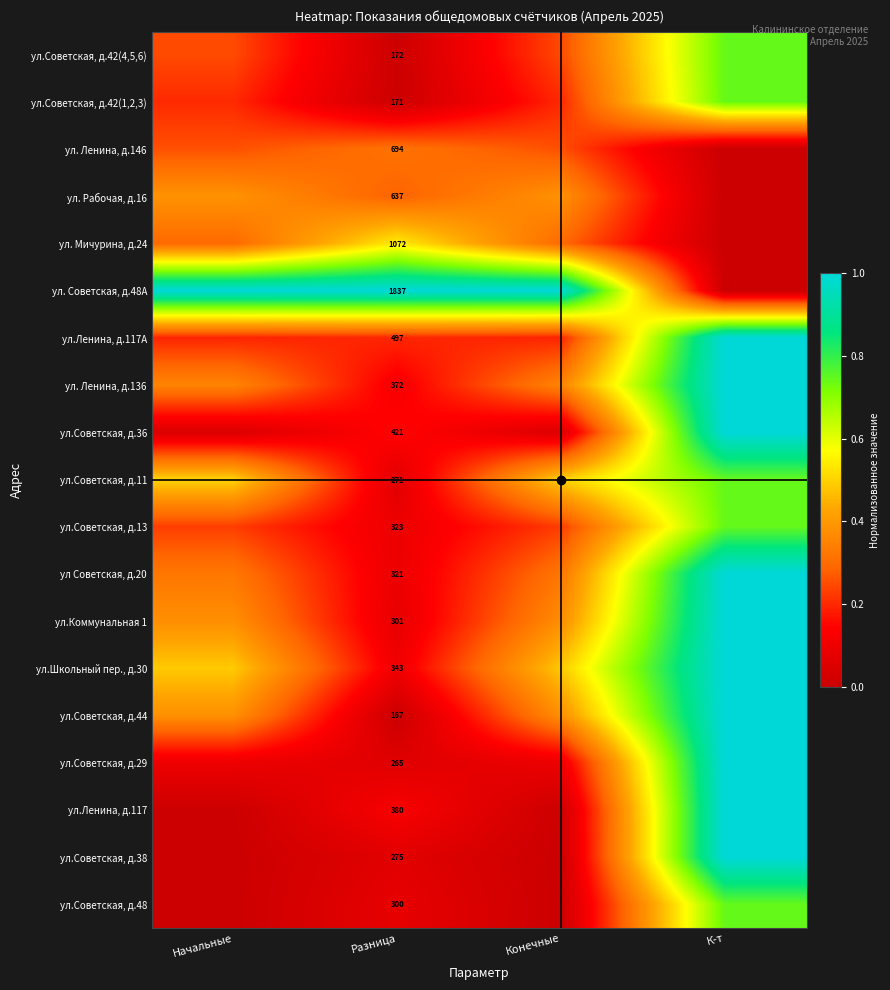

At К-т, list the series in order from smallest to largest.

ул. Ленина, д.146, ул. Рабочая, д.16, ул. Мичурина, д.24, ул. Советская, д.48А, ул.Советская, д.42(4,5,6), ул.Советская, д.42(1,2,3), ул.Советская, д.11, ул.Советская, д.13, ул.Советская, д.48, ул.Ленина, д.117А, ул. Ленина, д.136, ул.Советская, д.36, ул Советская, д.20, ул.Коммунальная 1, ул.Школьный пер., д.30, ул.Советская, д.44, ул.Советская, д.29, ул.Ленина, д.117, ул.Советская, д.38